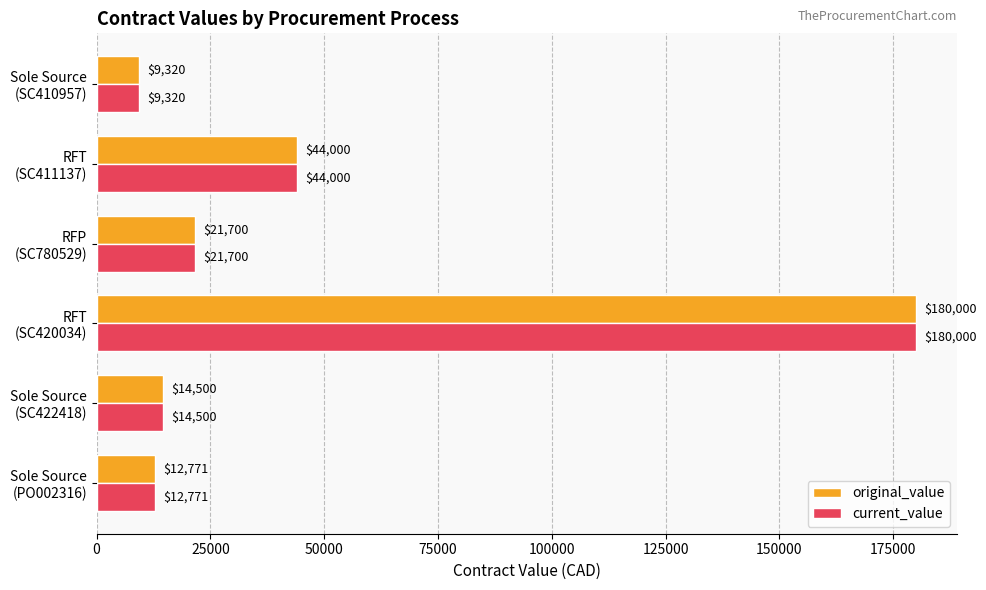

What is the lowest value of the current_value series?

9320